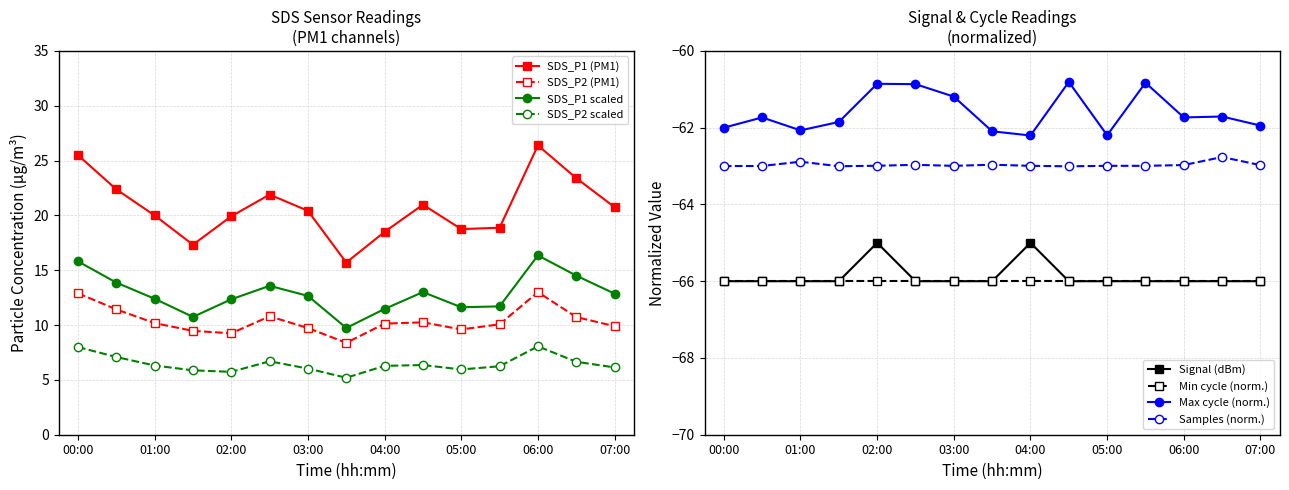

What is the difference between the maximum and minimum values in the SDS_P1 series?

10.7